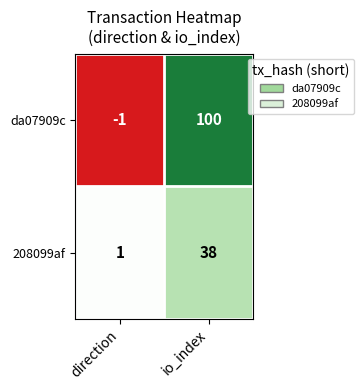

Read the 208099af value at io_index, to the nearest 10.

40